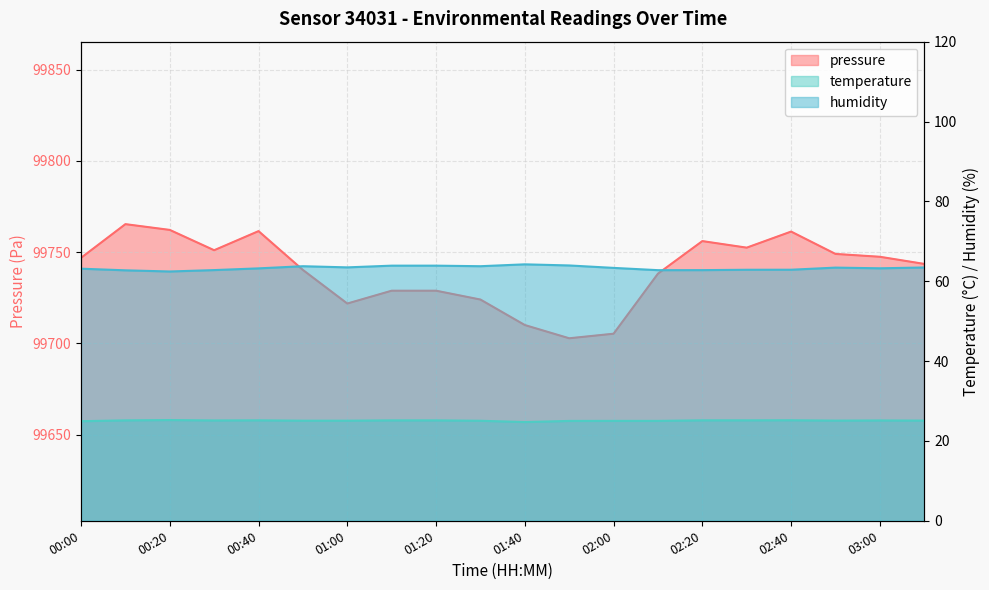

True or false: humidity and pressure intersect in this chart.

False